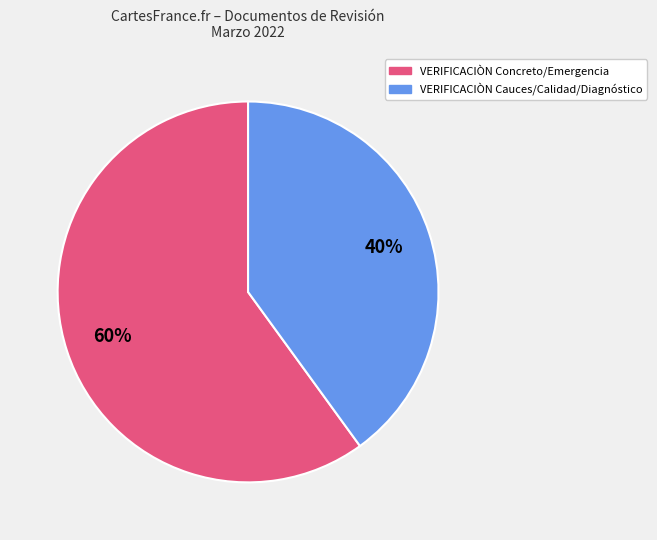

To the nearest percent, what is the difference between the largest and smallest slice percentages?

20%